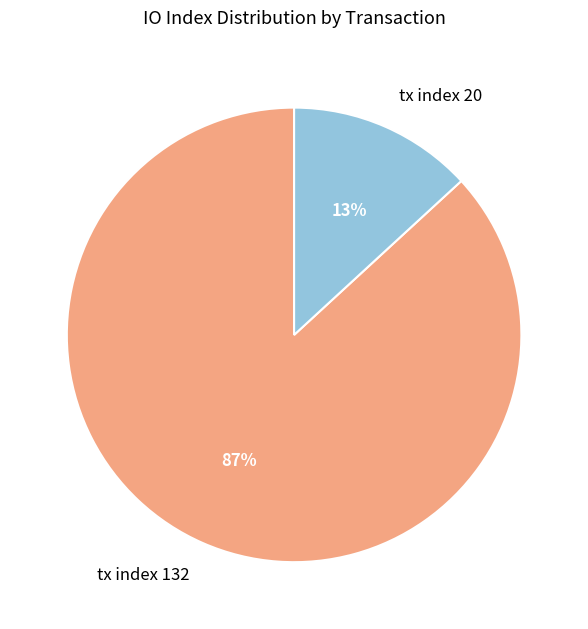

To the nearest percent, what is the combined percentage of tx index 132 and tx index 20?

100%